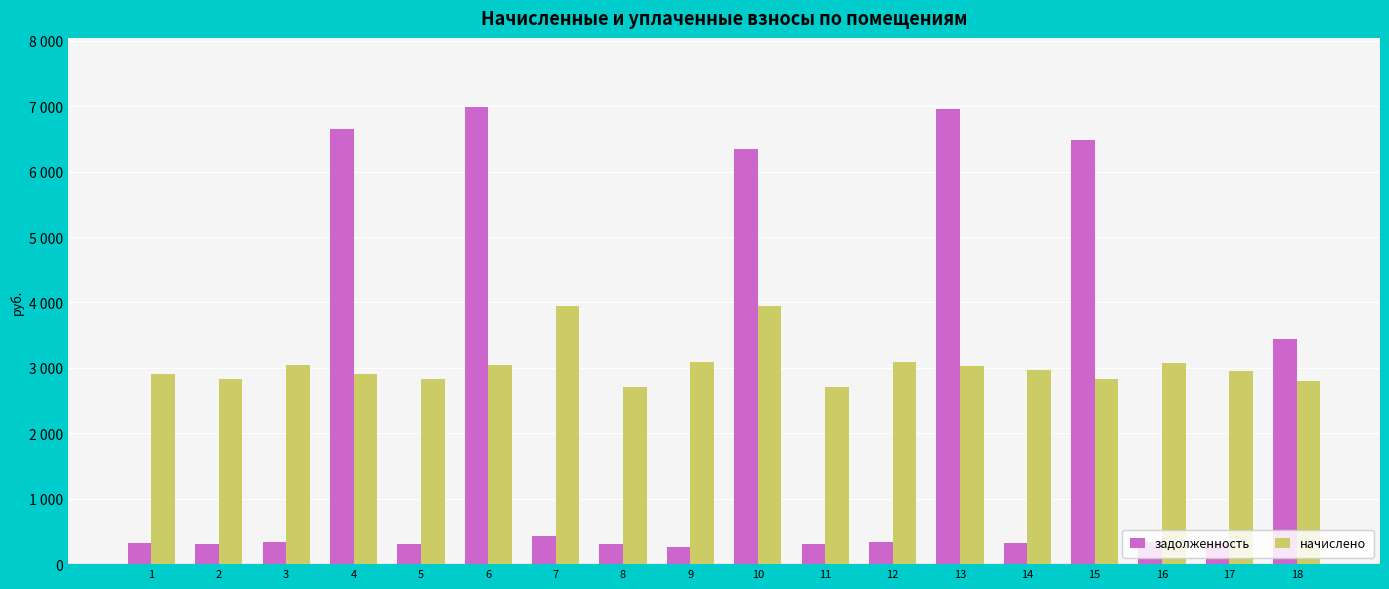

What is the total value across all series at 7?

4377.2